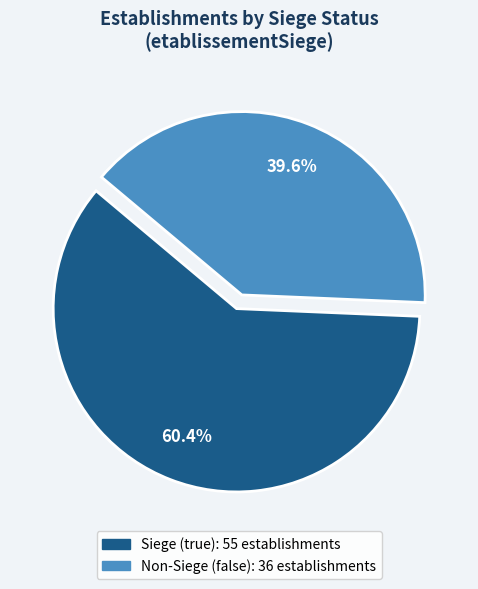

To the nearest percent, what is the difference between the largest and smallest slice percentages?

21%